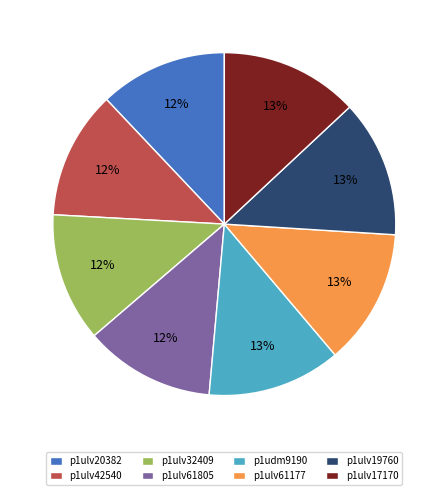

Does p1ulv42540 represent more than half of the total?

No